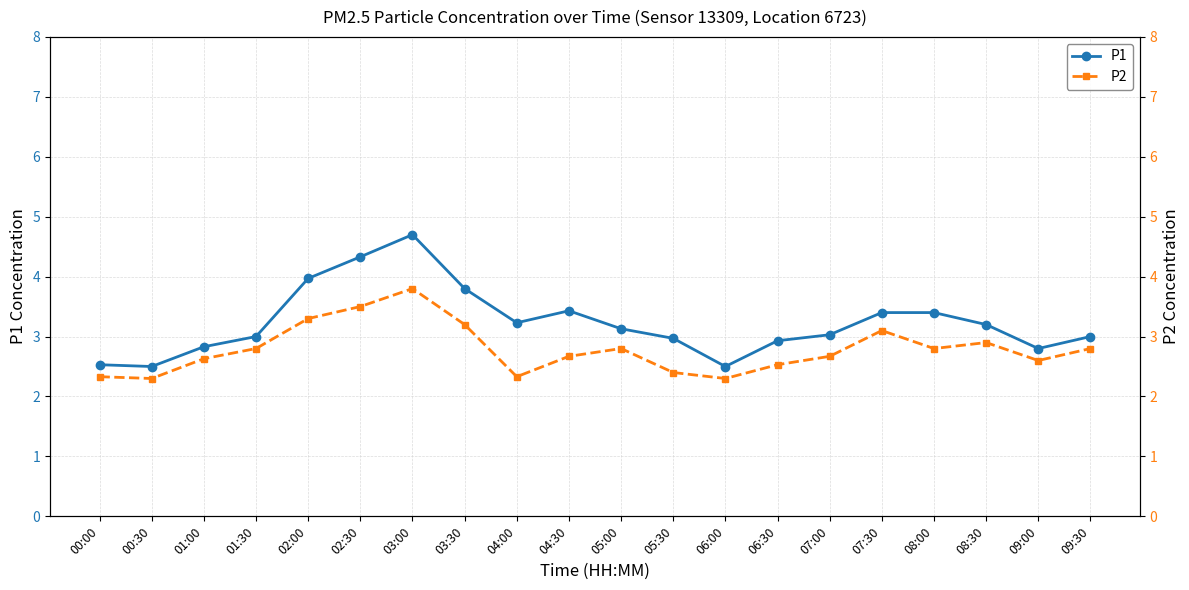

Where is P1 nearest to the value 3?

01:30